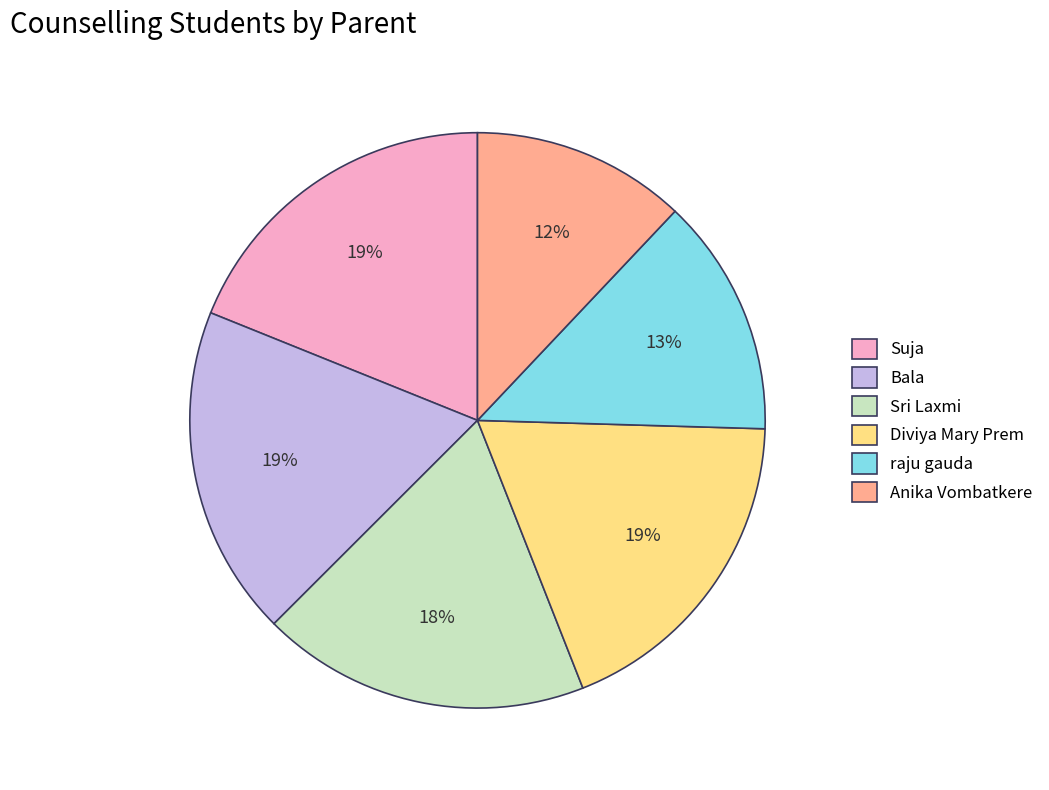

What is the smallest slice in the pie chart?

Anika Vombatkere